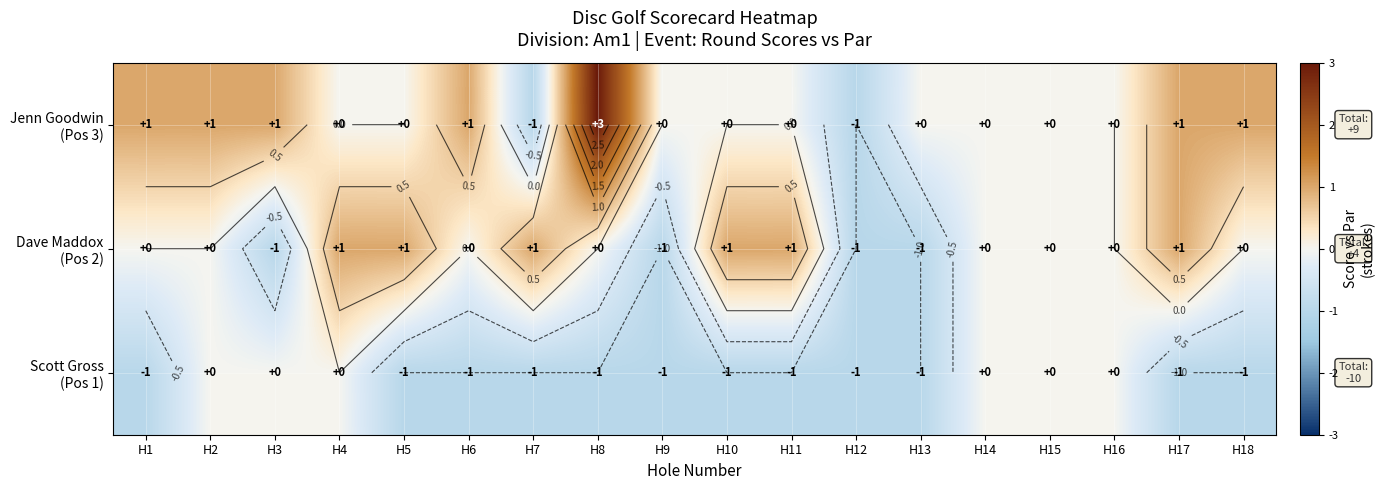

What is the difference between the maximum and minimum values in the Scott Gross (Pos 1) series?

1